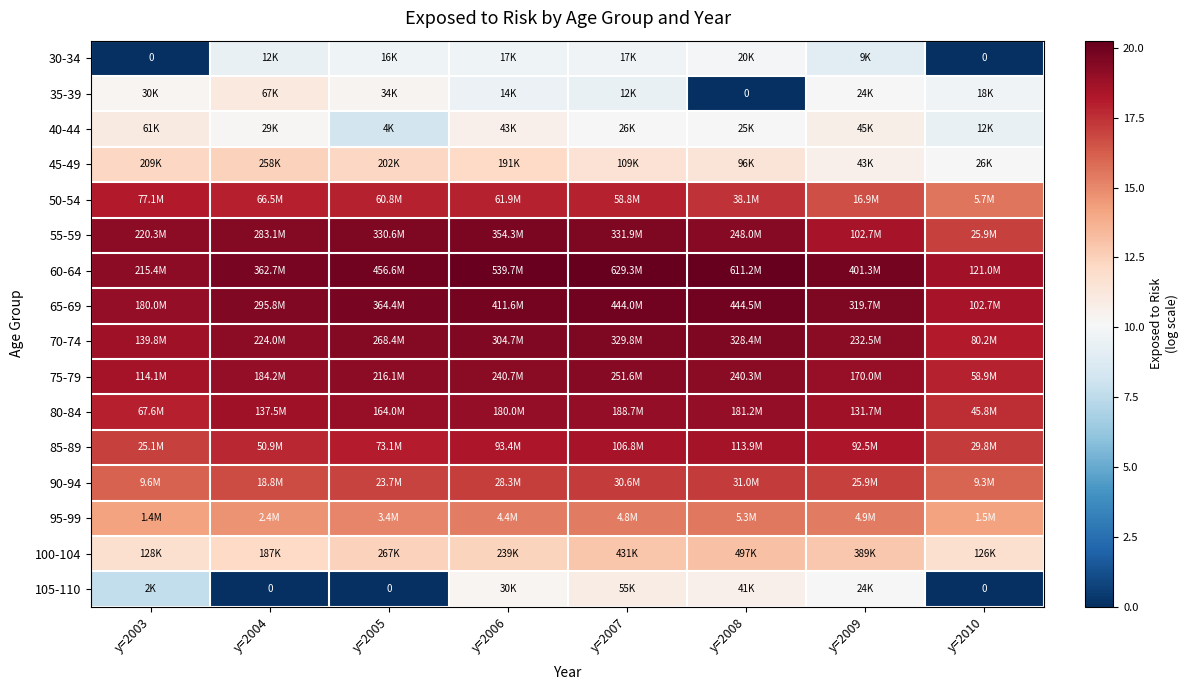

What is the average value of the 65-69 series?

19.5